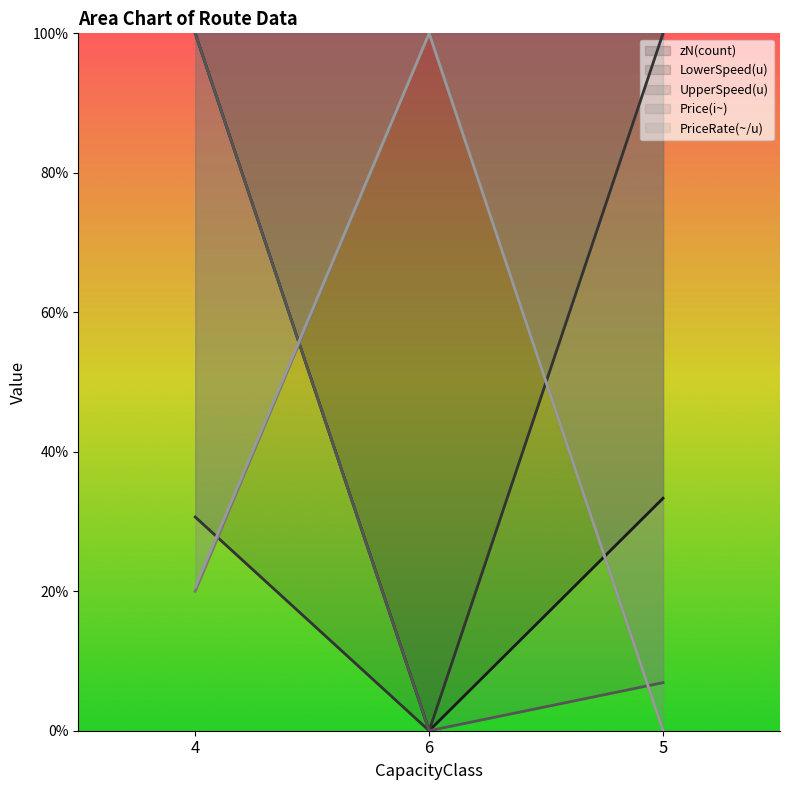

How many lines are shown in the chart?

5